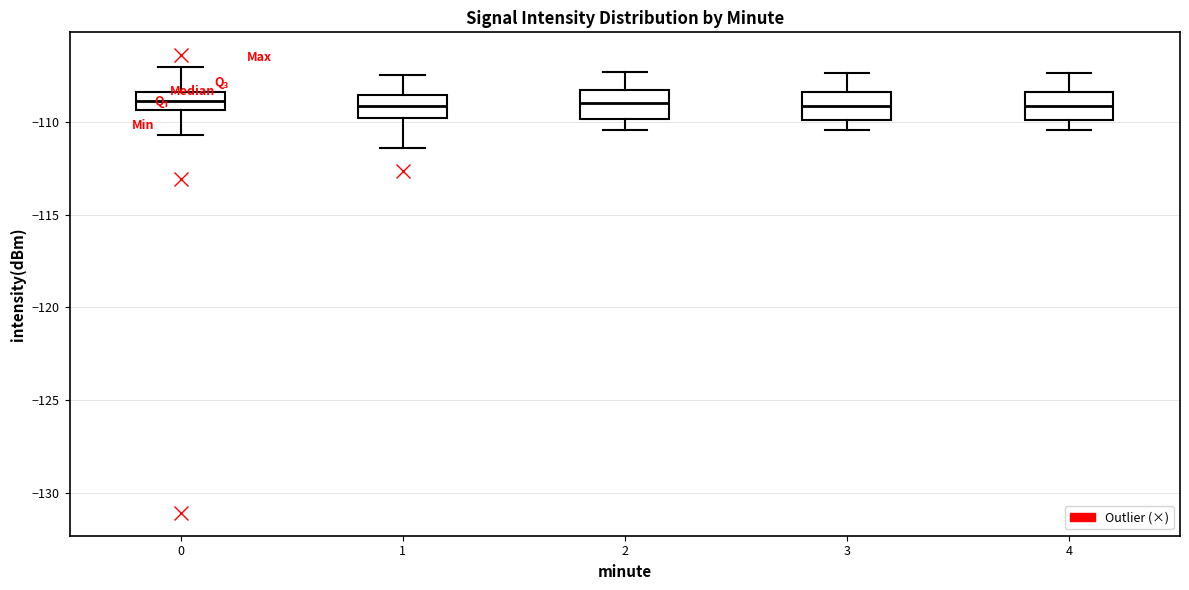

Reading left to right, read every box against the y-axis: the position of its median line, the range the box covers, and the ends of its whiskers. The values are not printed on the chart, so give them approximately, as read against the axis.

0: median -109.0, box -109.5 to -108.5, whiskers -110.5 to -107.0
1: median -109.0, box -110.0 to -108.5, whiskers -111.5 to -107.5
2: median -109.0, box -110.0 to -108.5, whiskers -110.5 to -107.5
3: median -109.0, box -110.0 to -108.5, whiskers -110.5 to -107.5
4: median -109.0, box -110.0 to -108.5, whiskers -110.5 to -107.5